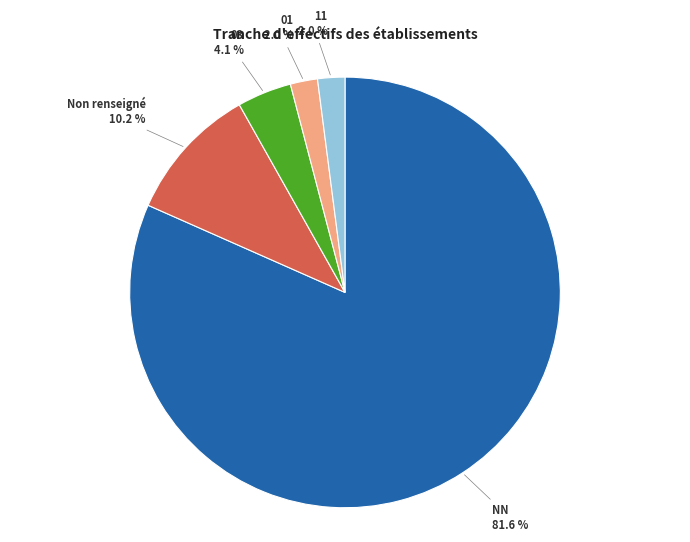

Which category has the biggest portion of the pie?

NN